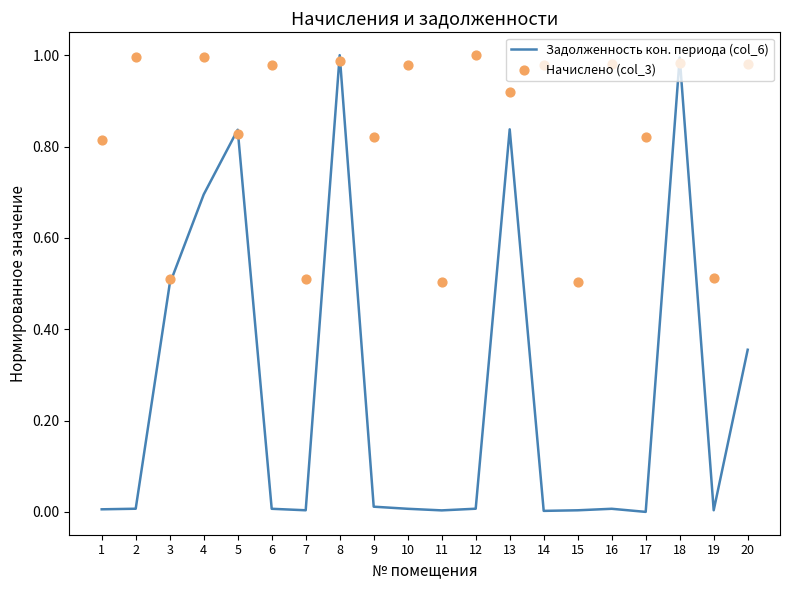

Is the value of Начислено (col_3) at 20 greater than the value of Задолженность кон. периода (col_6) at 19?

Yes